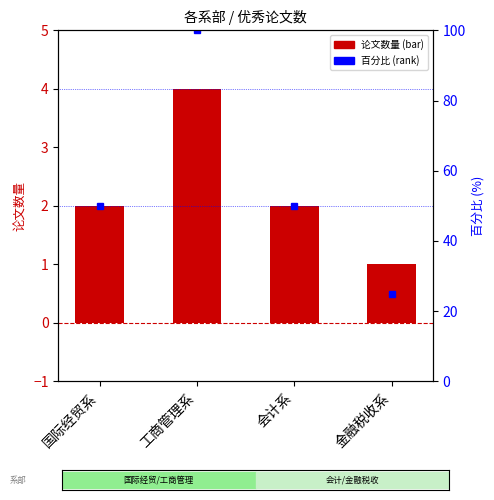

The value at 金融税收系 is 2. True or false?

False